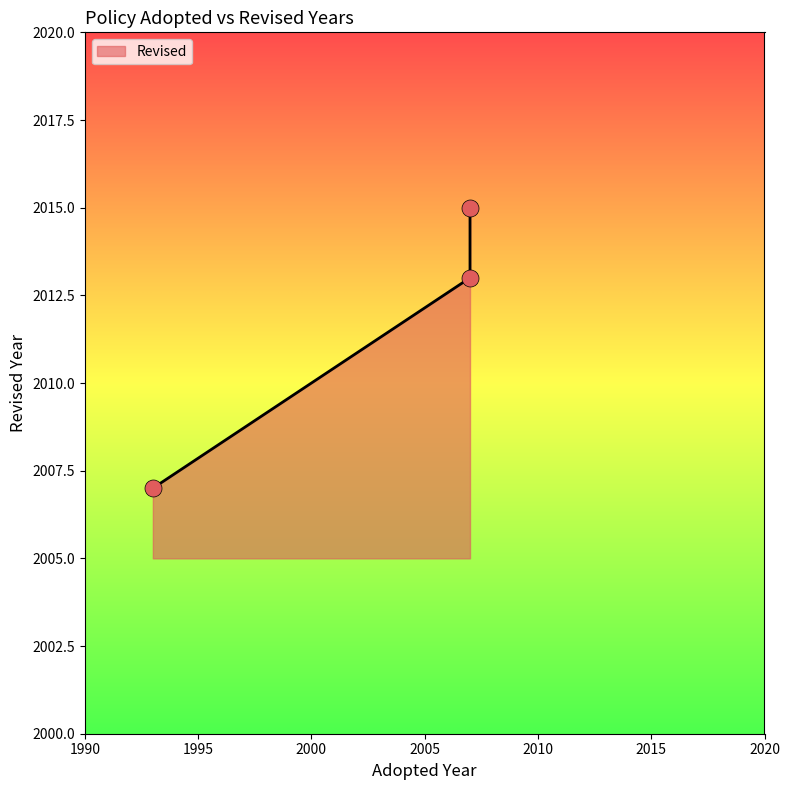

What is the ratio of the value at 1993 to the value at 2007?

1.0